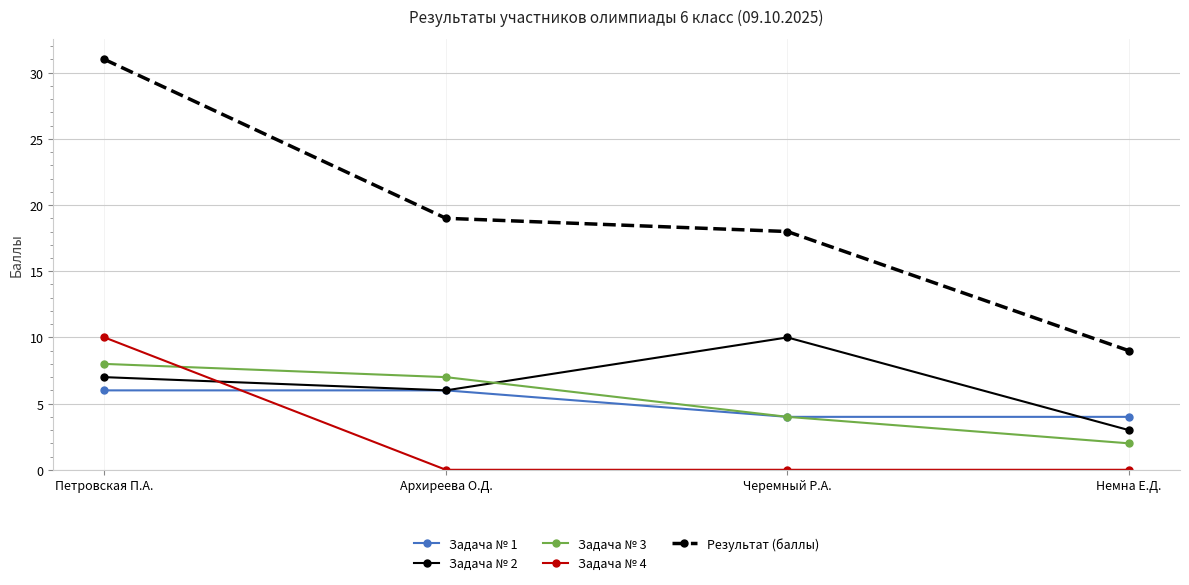

What is the maximum value for Задача № 4?

10